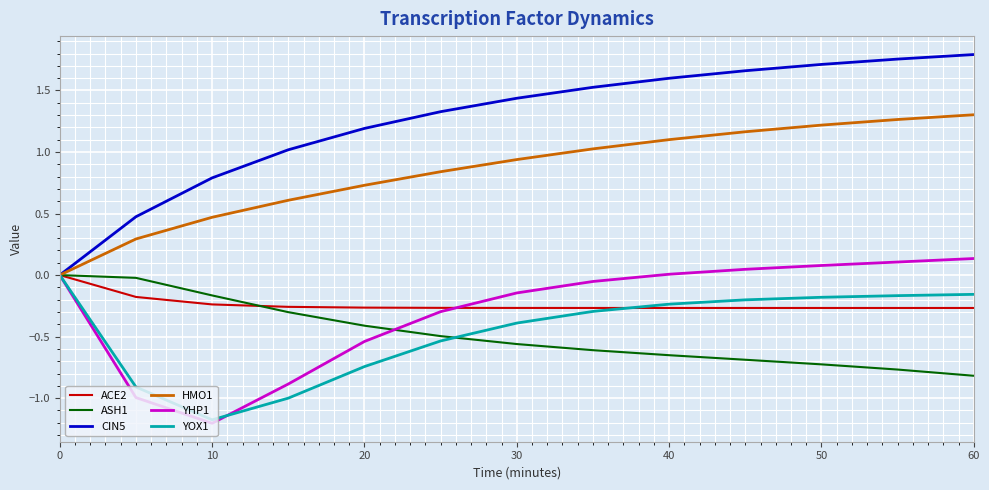

Which series has the largest total across all categories?

CIN5